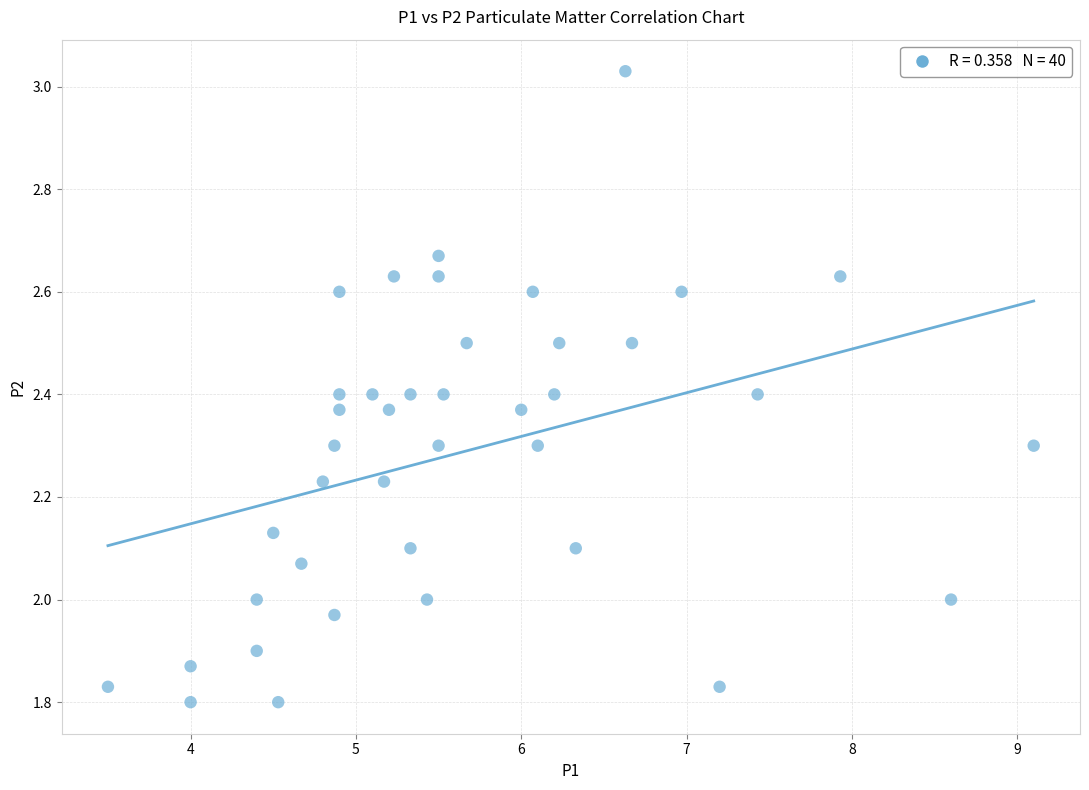

What is the range of X values (max minus min)?

5.6